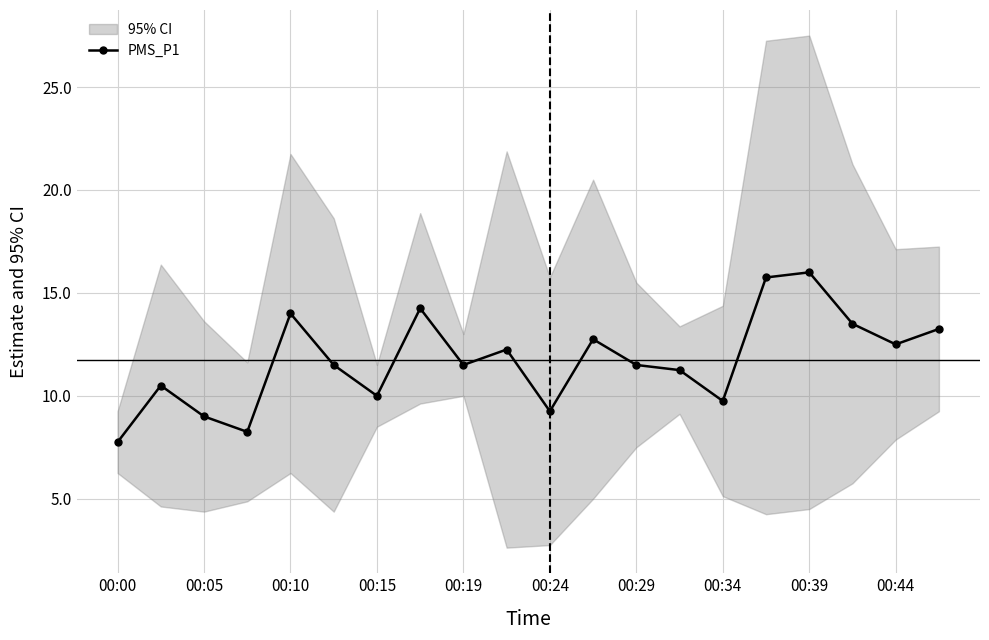

What is the minimum value for PMS_P1?

7.8